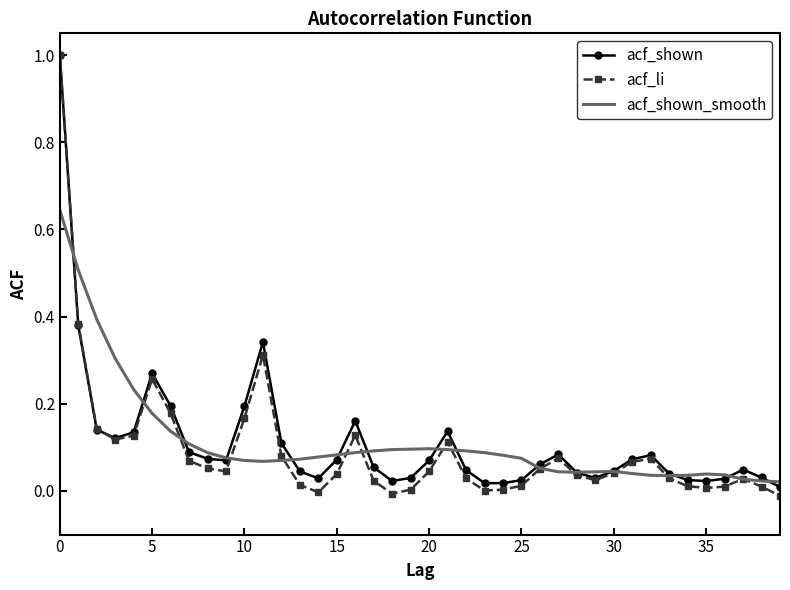

How many times do acf_shown_smooth and acf_shown cross each other?

15